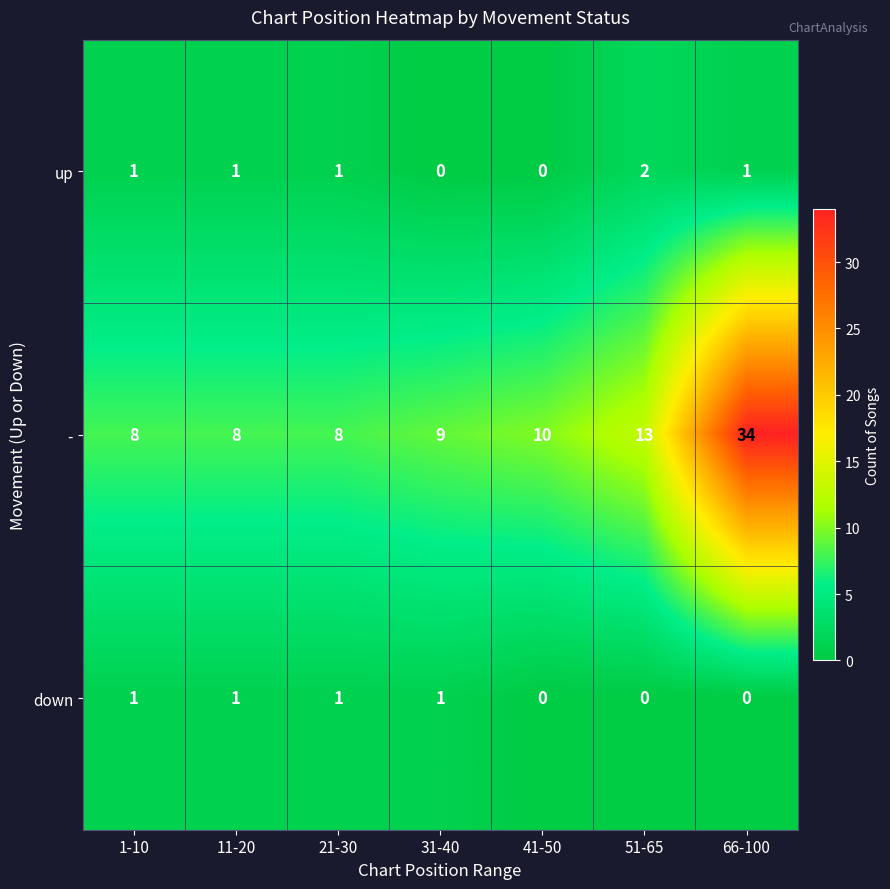

List the series in order of their peak value, lowest first.

down, up, -